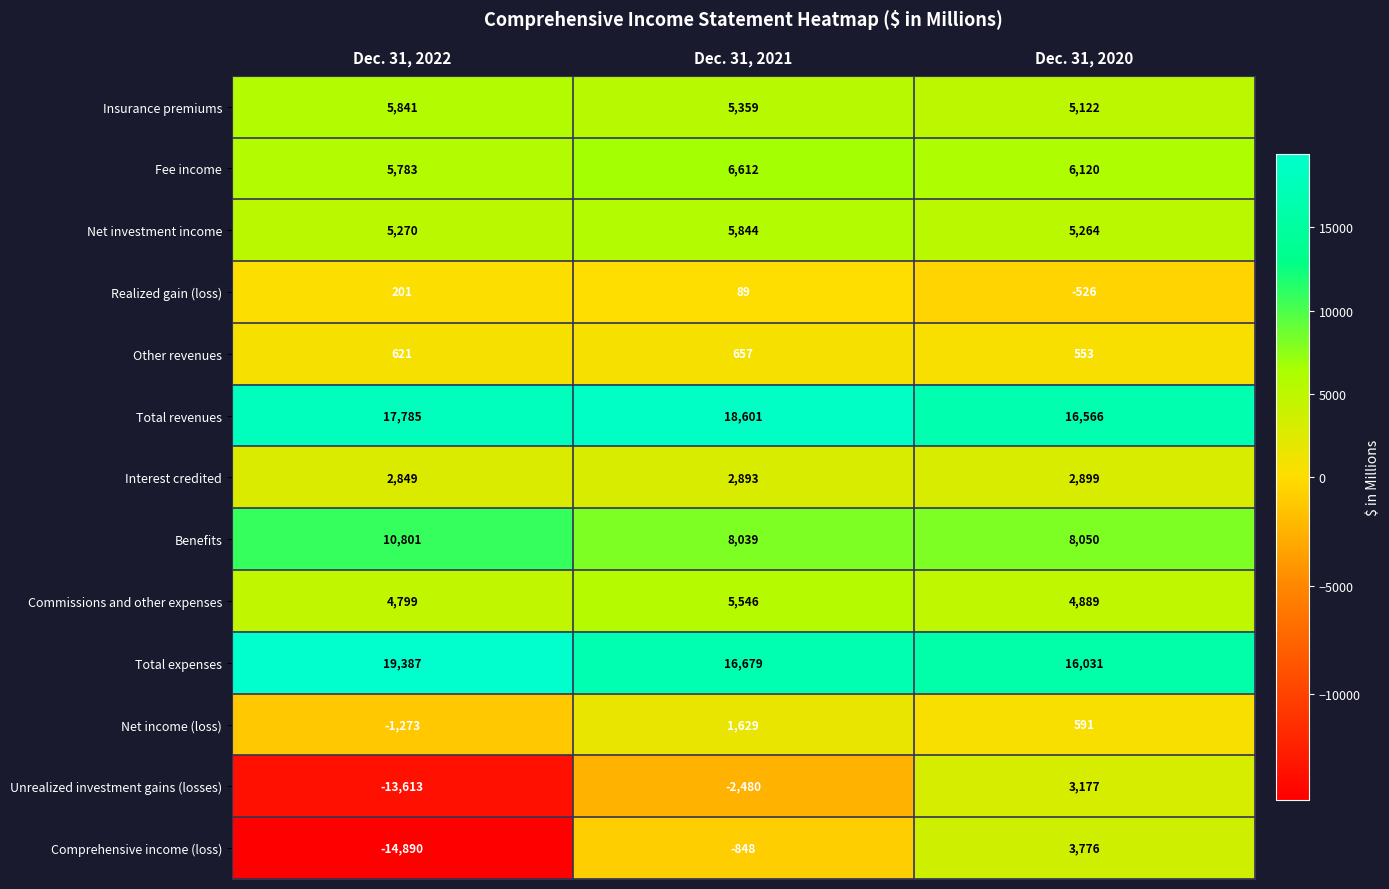

What is the average value of the Insurance premiums series?

5441